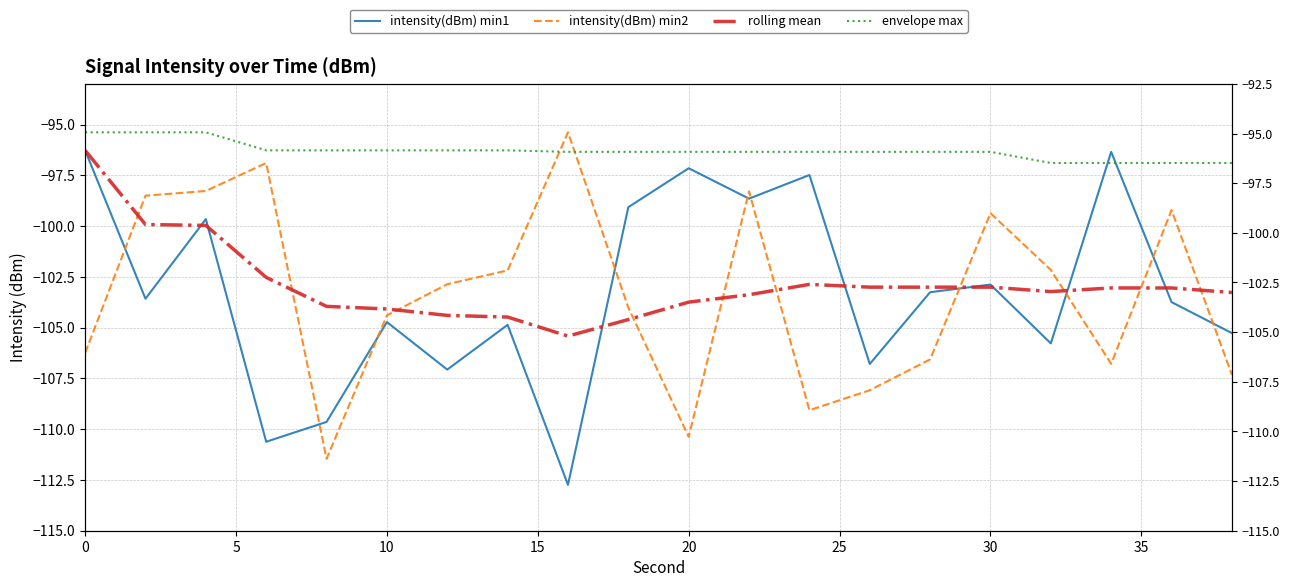

At which label is envelope max closest to -96?

15